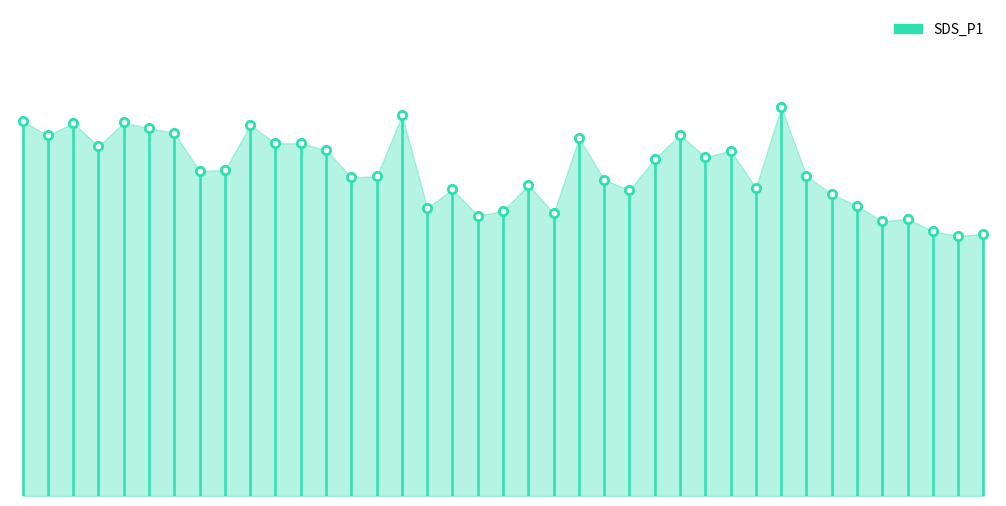

What is the sum of all values?

94.7